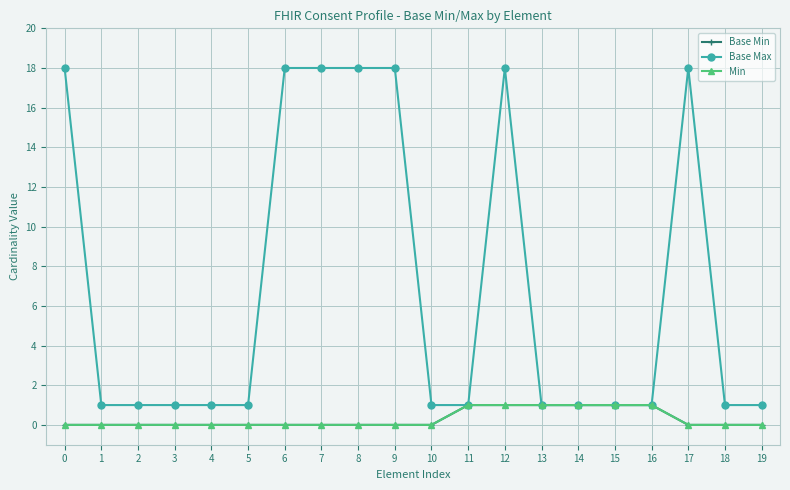

True or false: Base Max and Base Min cross at least once.

False